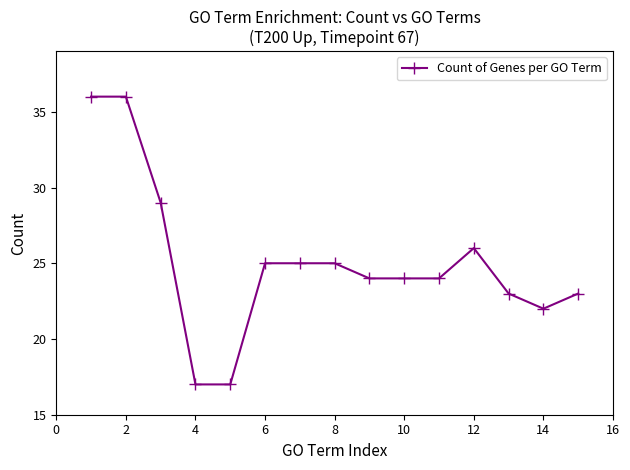

What is the value of the 4th point from the left?

17